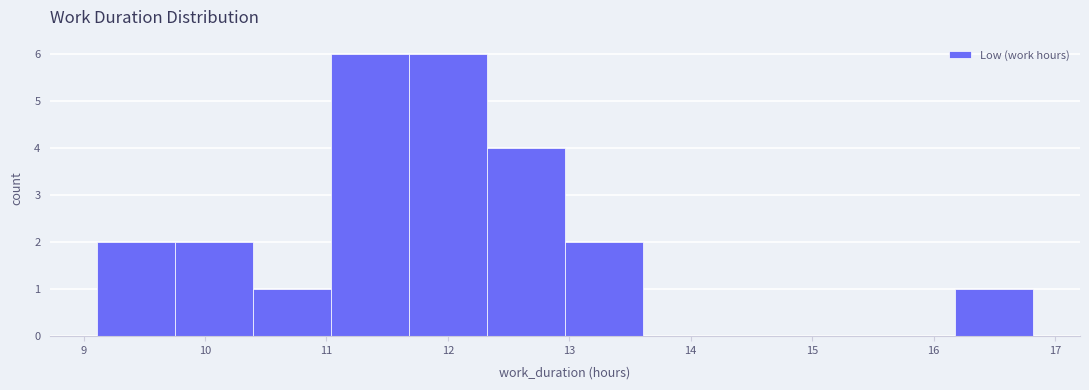

How tall is the bar that spans 13.0 to 13.6 on the x-axis? Neither the bar edges nor the heights are printed on the chart, so give them approximately, as read against the axes.

2